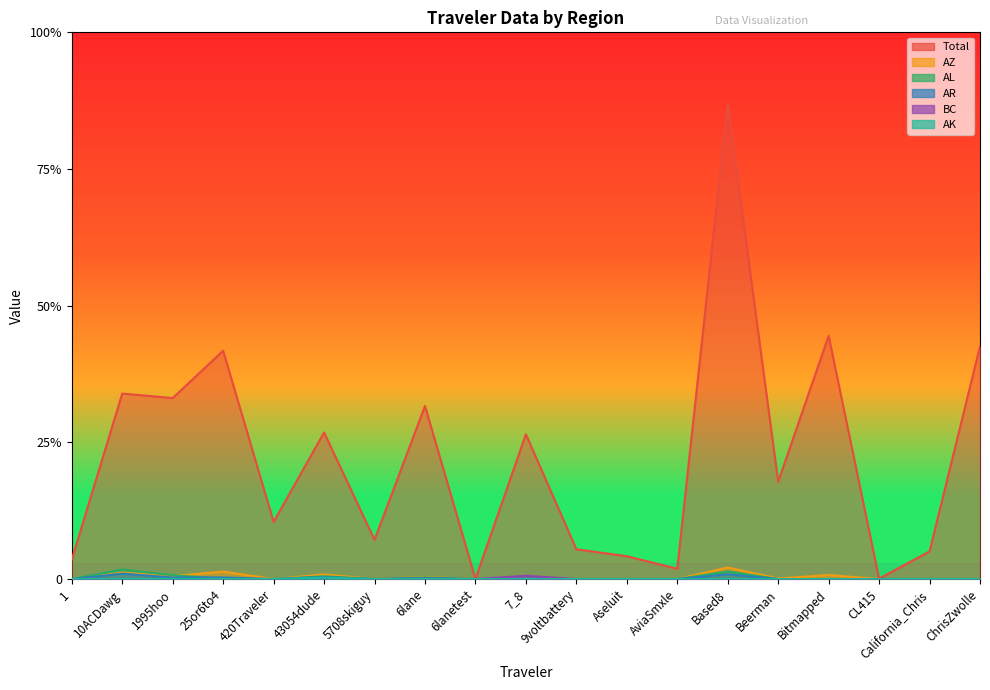

At which category is the sum across all series the highest?

Based8